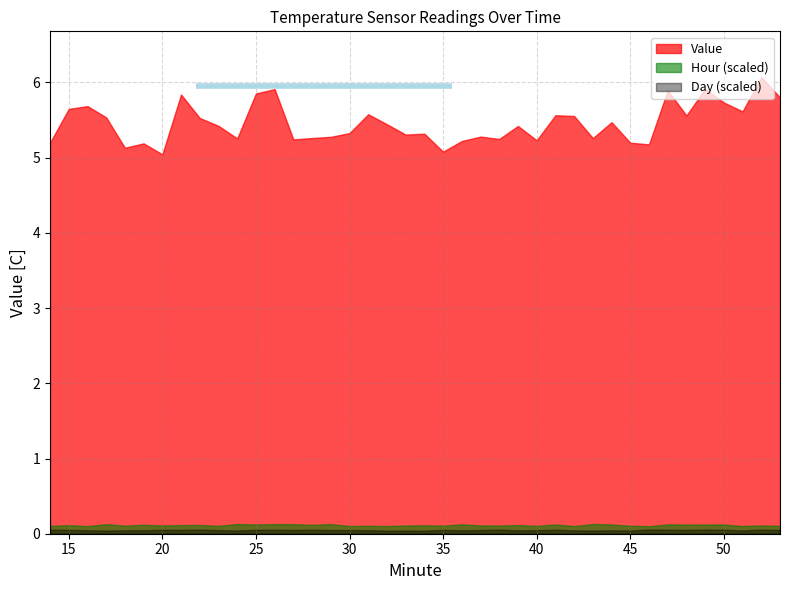

Which series has the largest range (max minus min)?

Value